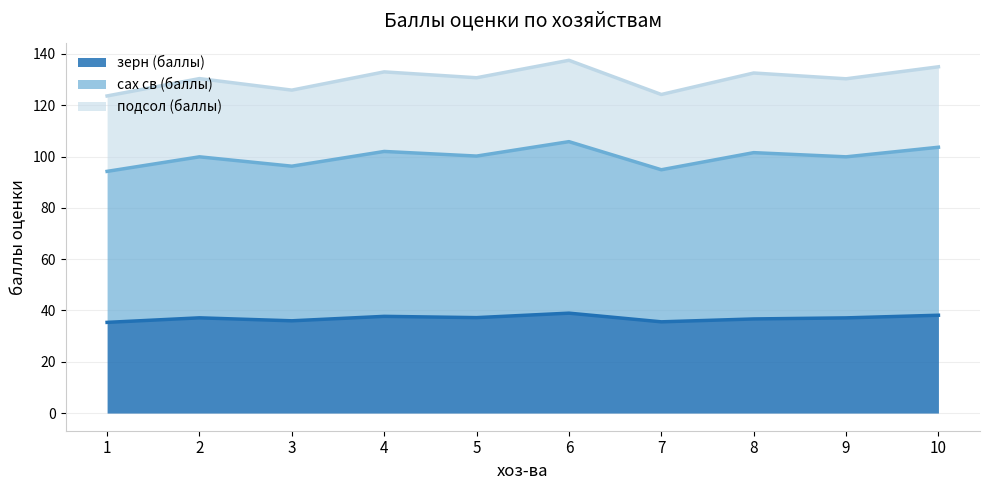

What is the maximum value for зерн (баллы)?

39.0